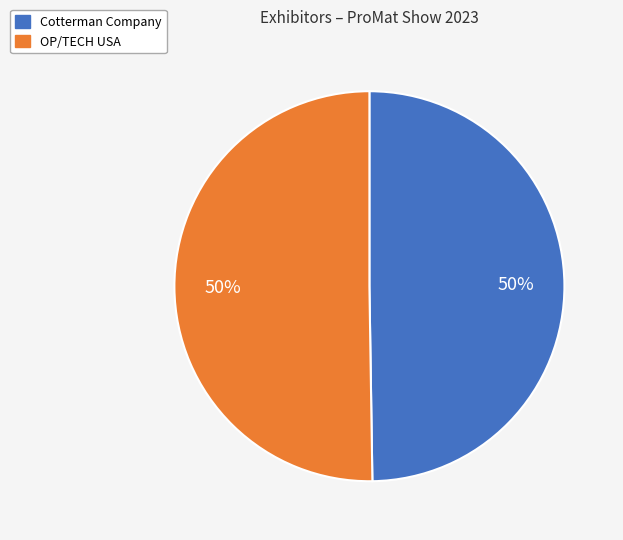

Combined, do Cotterman Company and OP/TECH USA account for over 50%?

Yes